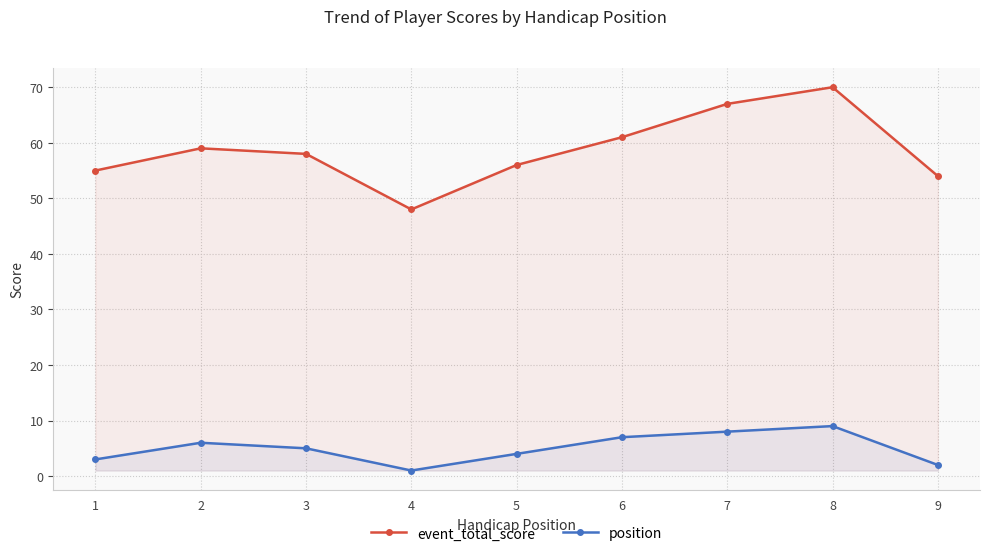

What is the value of the event_total_score point at the 1st from the left?

55